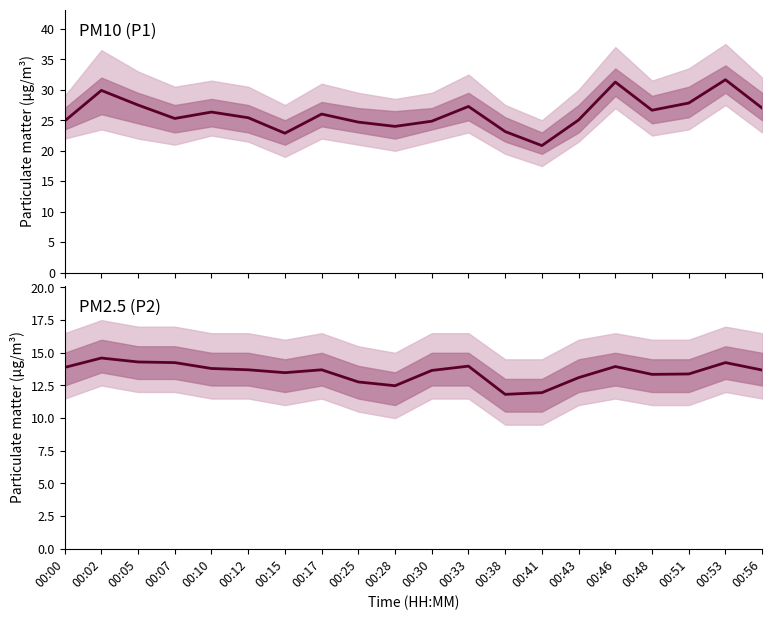

True or false: P2 and P1 cross at least once.

False